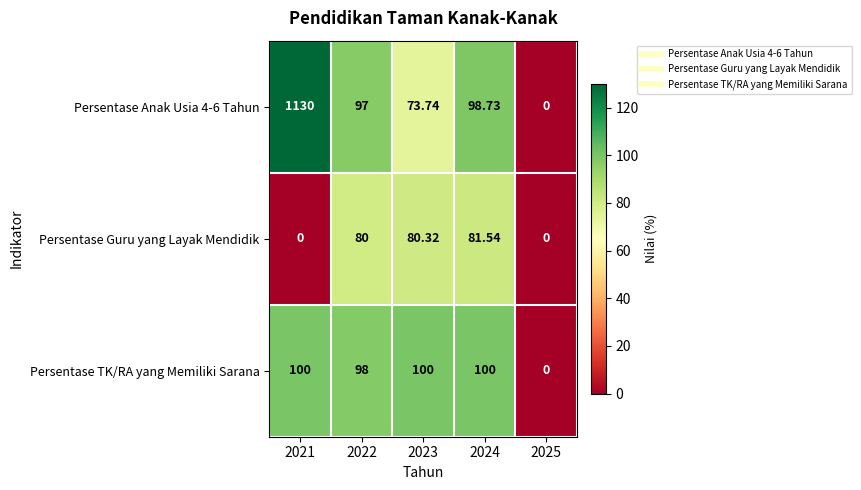

How many distinct data groups are displayed?

3